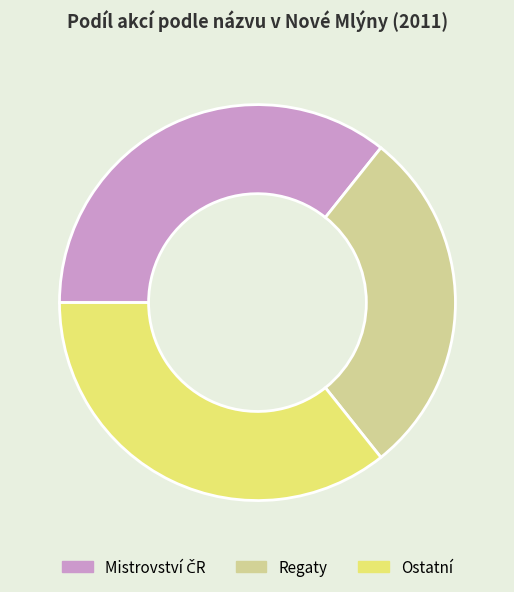

The Ostatní slice represents 30% of the pie. True or false?

False